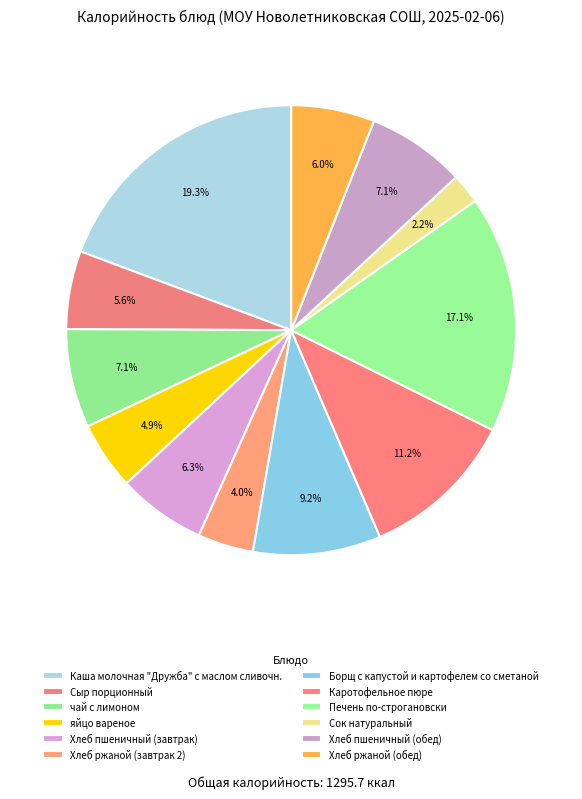

What is the change in value from Борщ с капустой и картофелем со сметаной to Печень по-строгановски?

+102.2